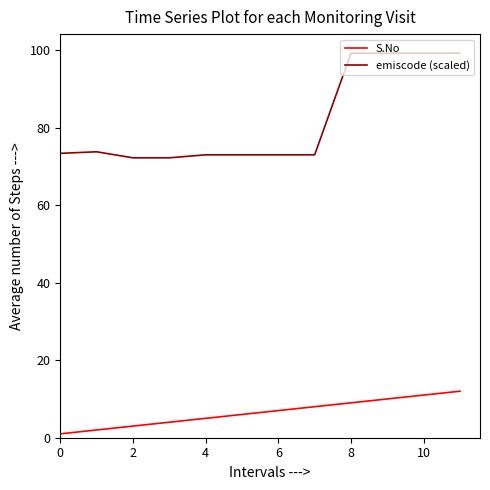

What is the highest value of the S.No series?

12.0